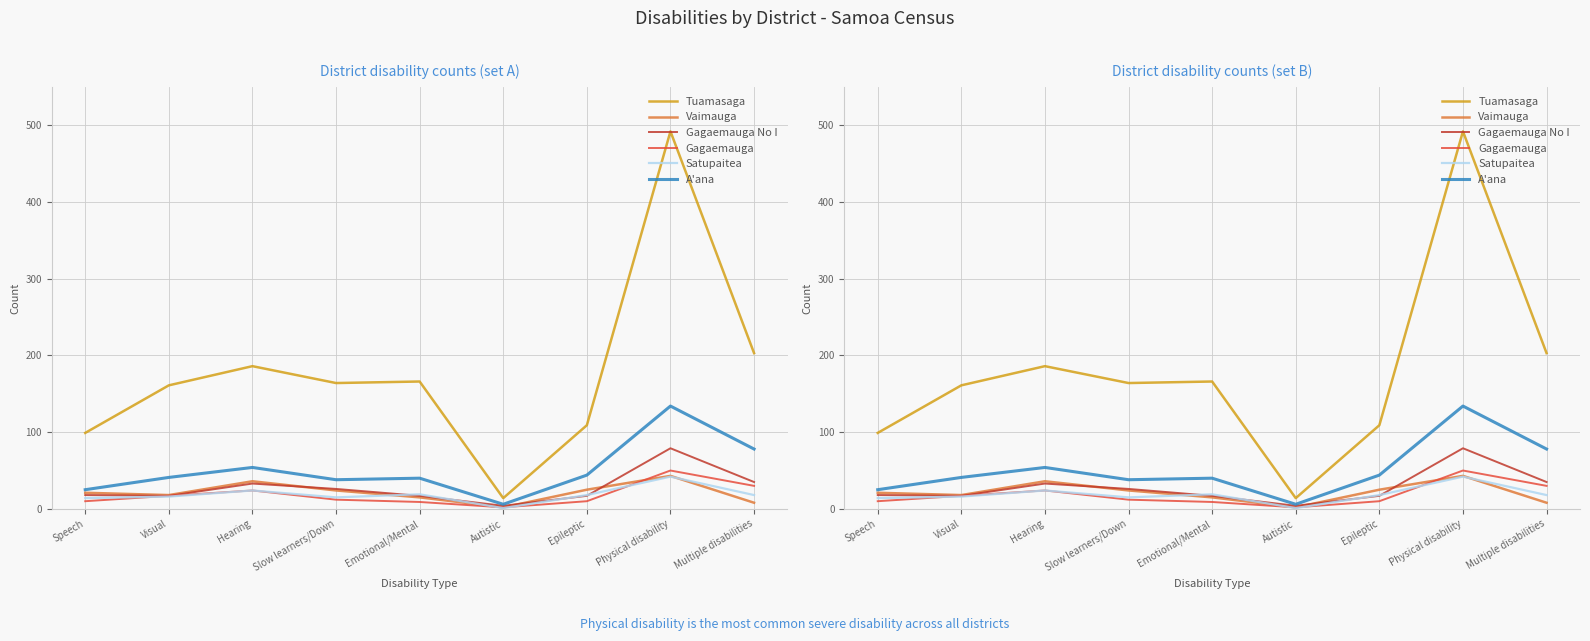

What is the minimum value shown in the chart?

1